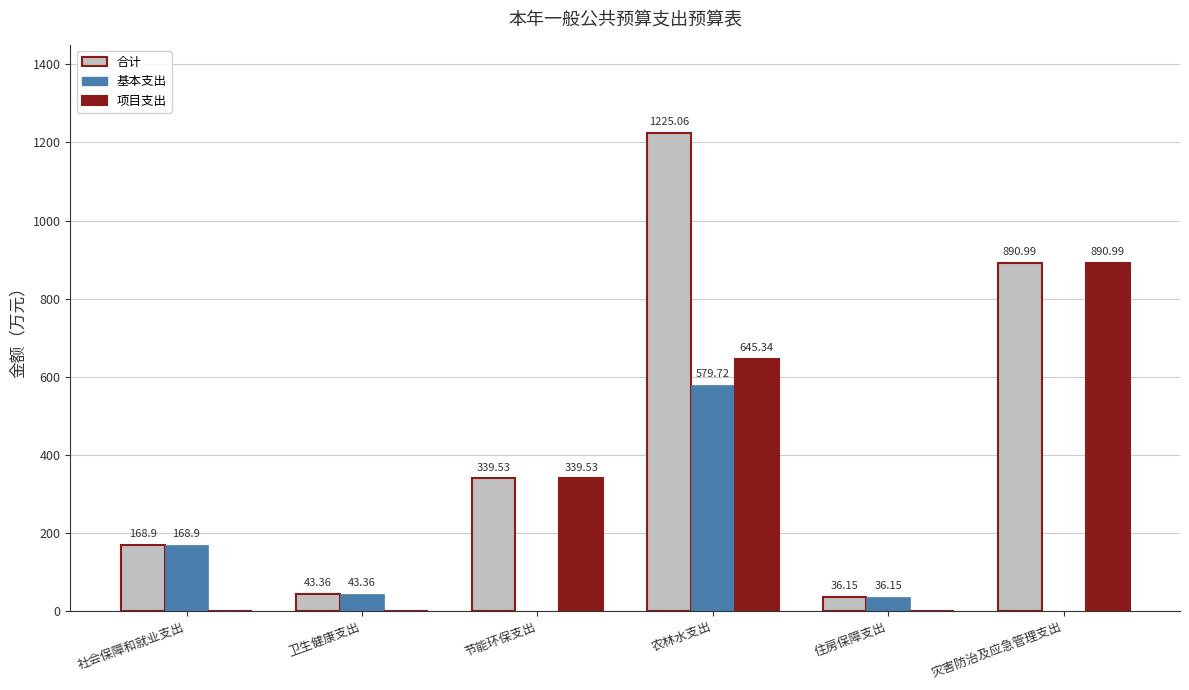

How many distinct data groups are displayed?

3